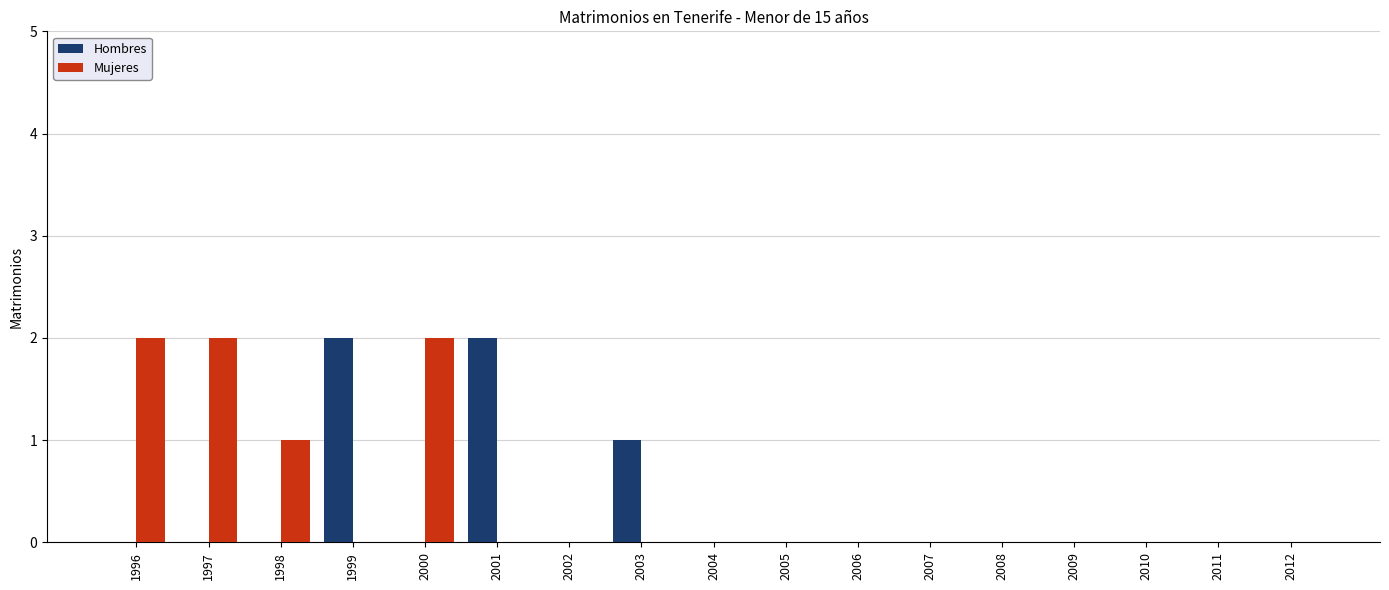

What is the greatest value displayed?

2